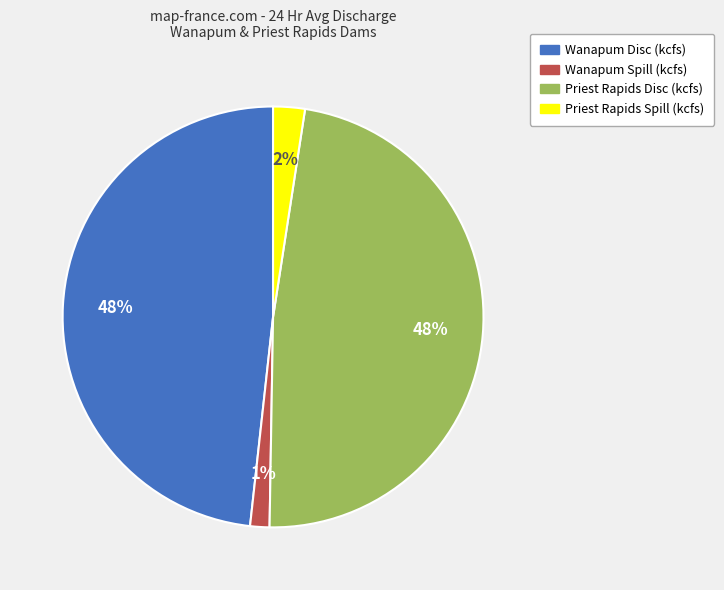

To the nearest percent, what is the difference between the Priest Rapids Spill (kcfs) and Wanapum Spill (kcfs) slice percentages?

1%